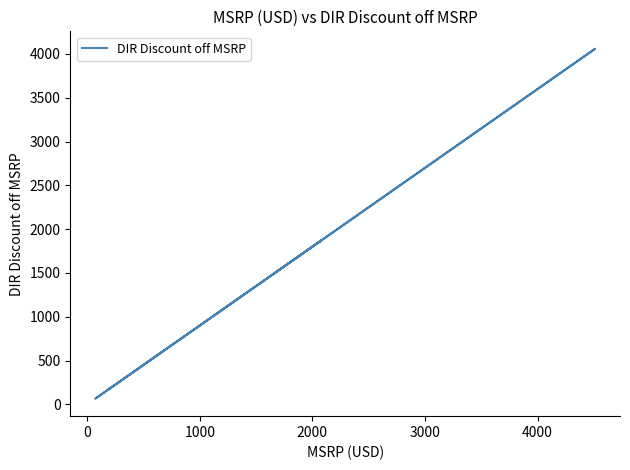

What is the approximate value at 0?

338.4